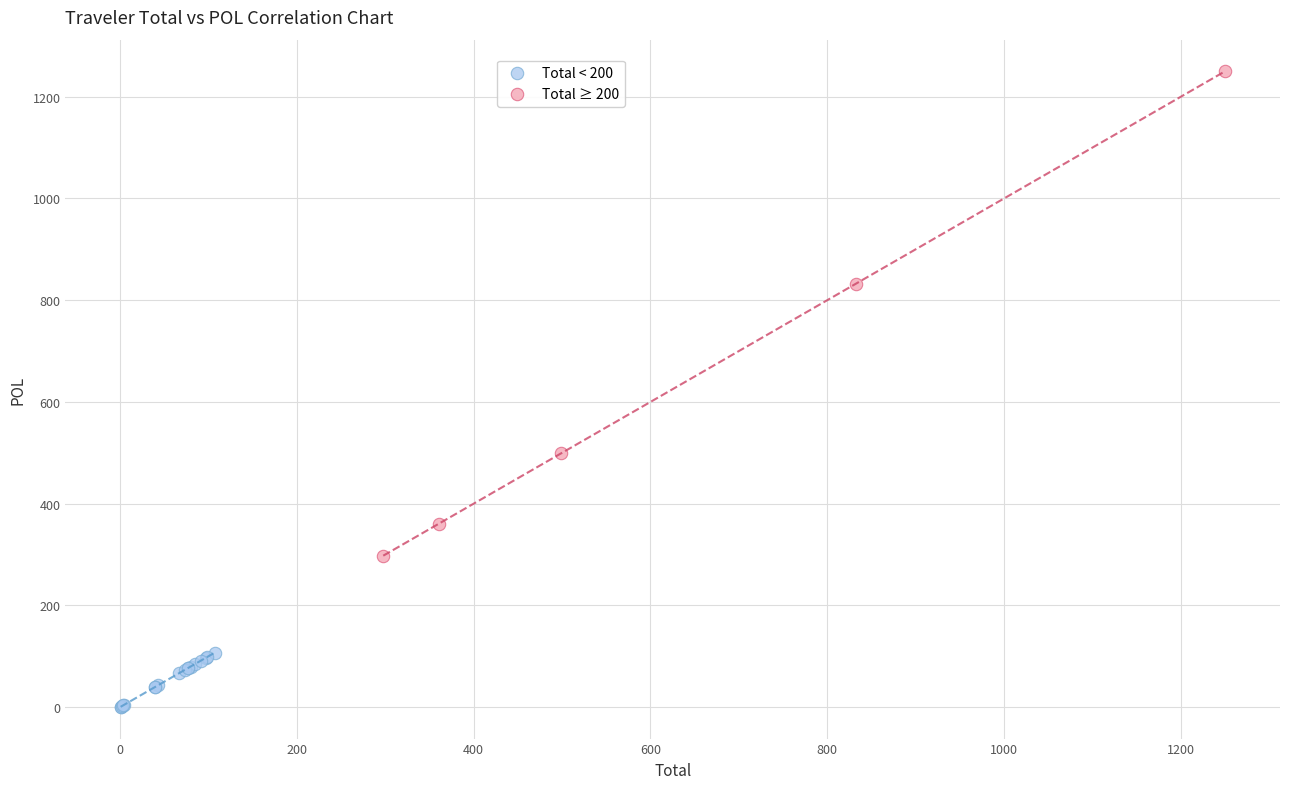

Which series contains the highest Y value?

Total ≥ 200